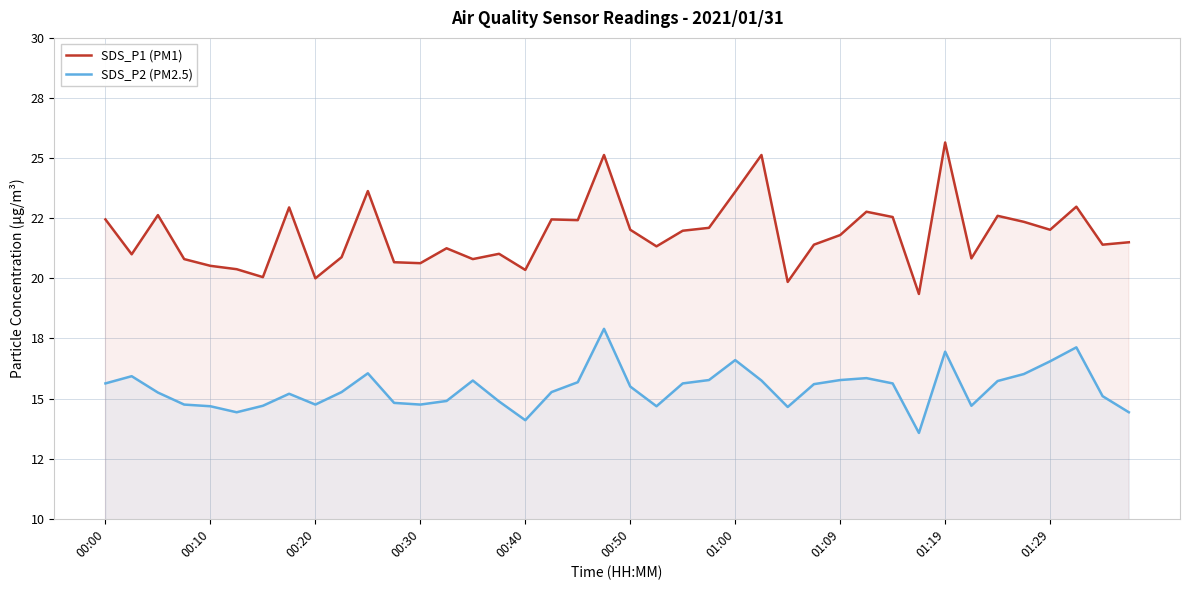

What is the difference between the maximum and minimum values in the SDS_P2 (PM2.5) series?

4.3